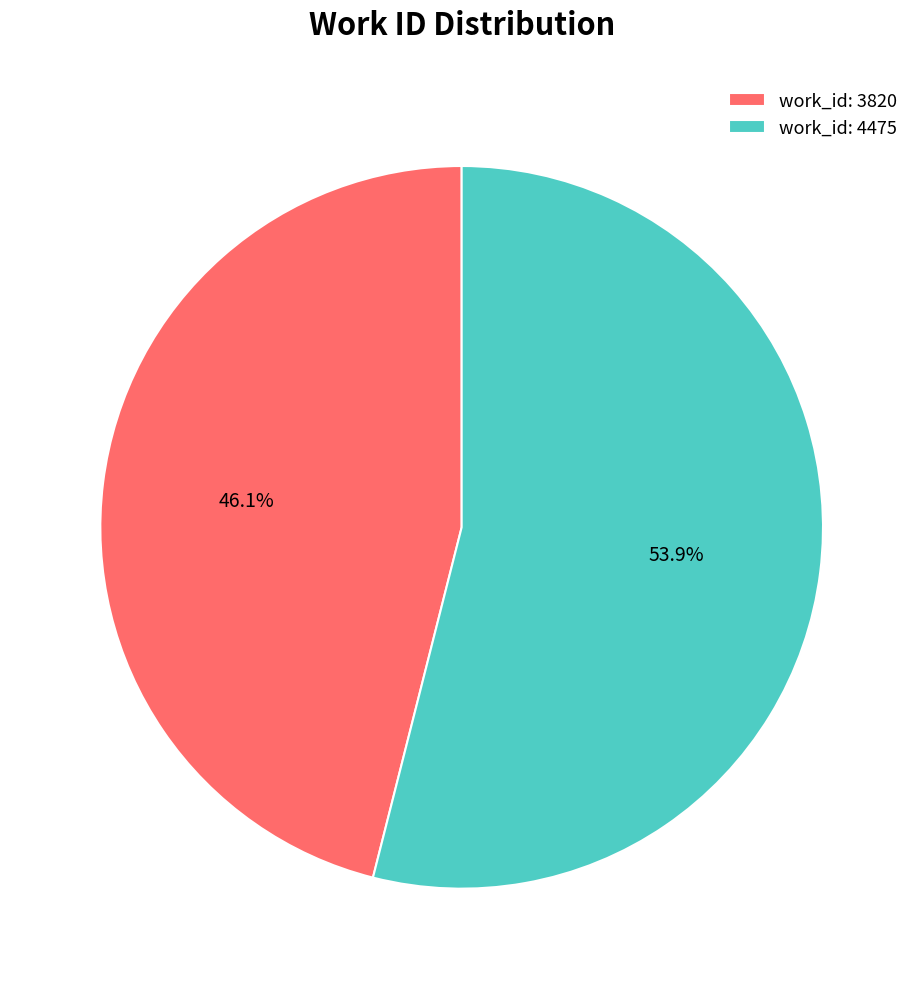

To the nearest percent, what portion does work_id: 3820 represent?

46%